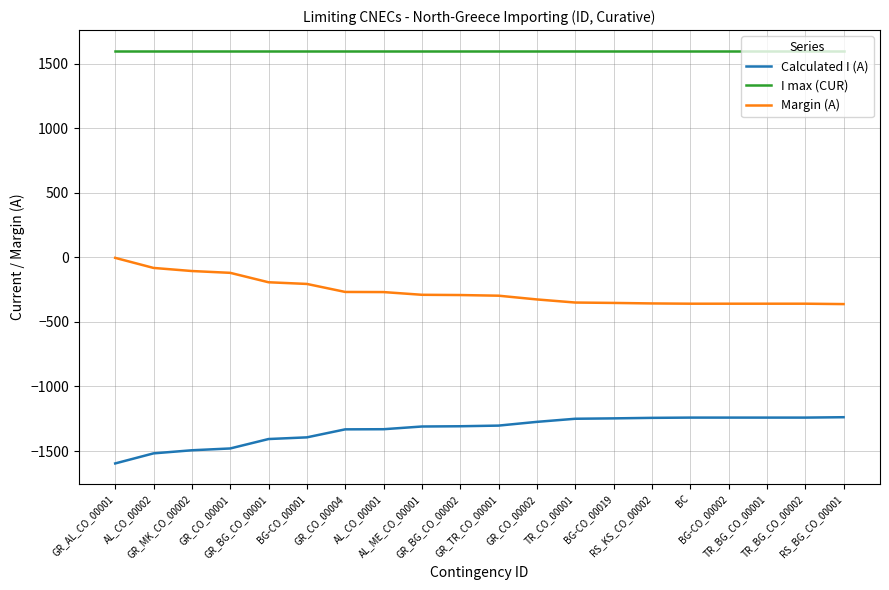

True or false: I max (CUR) and Calculated I (A) intersect in this chart.

False